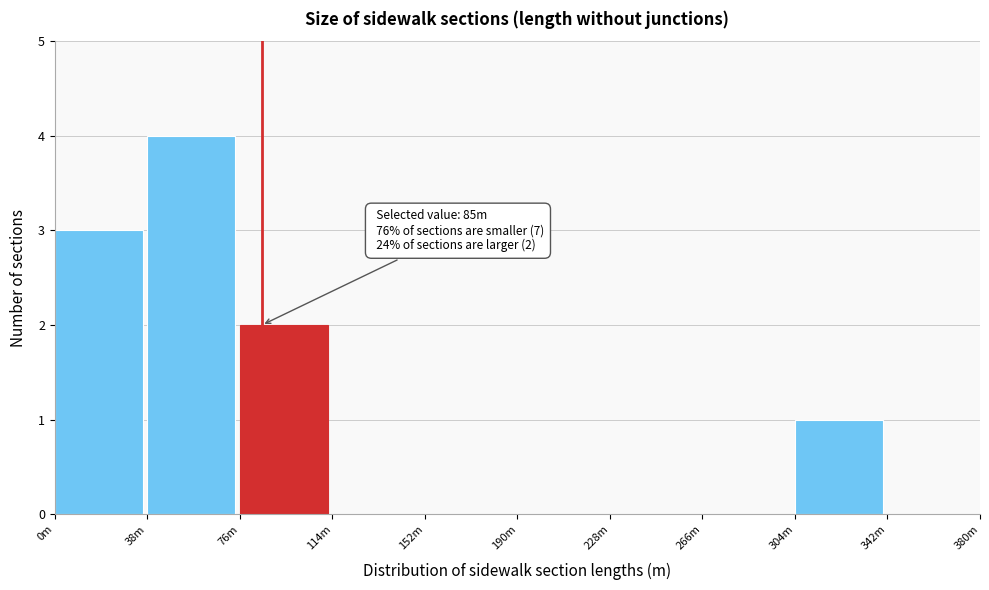

Reading left to right, list all the values displayed in this chart.

0m=3	38m=4	76m=2	114m=0	152m=0	190m=0	228m=0	266m=0	304m=1	342m=0